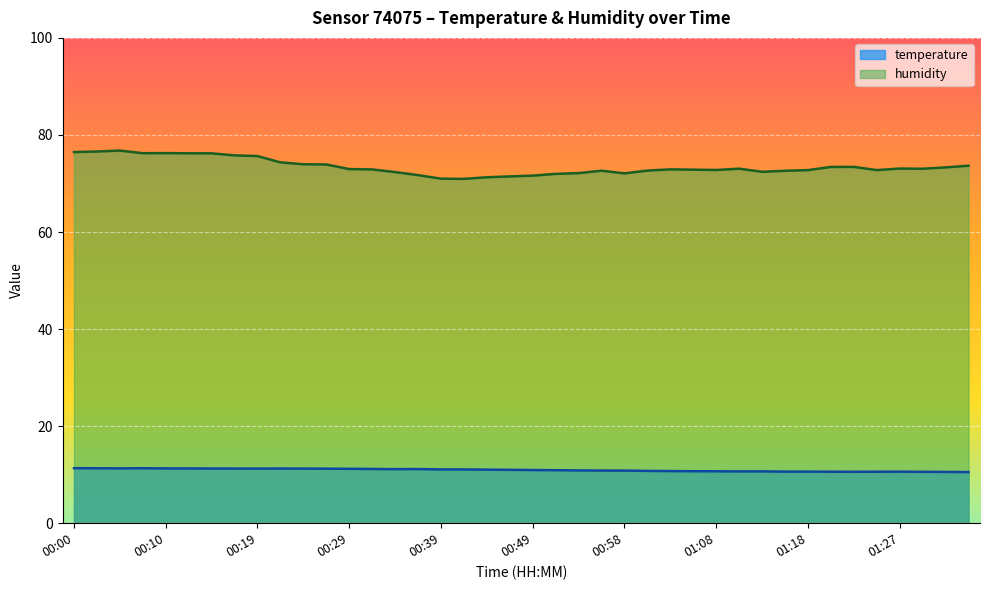

Is it true that humidity equals 72.9 at 01:03?

True